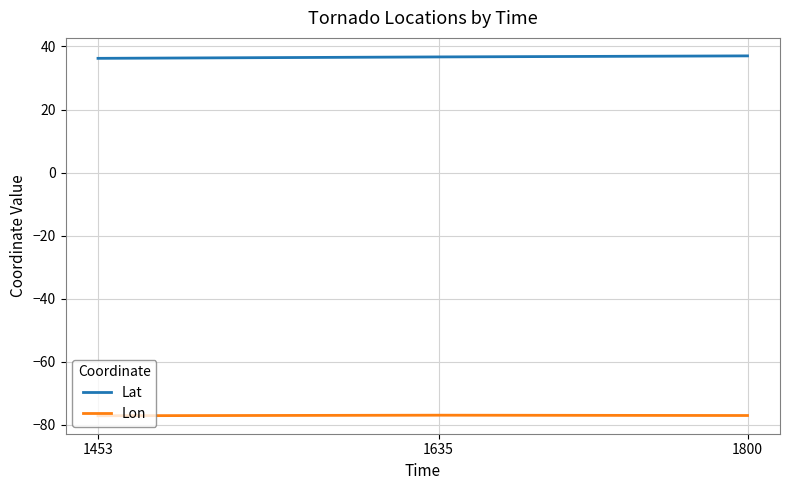

What is the highest value of the Lon series?

-76.9